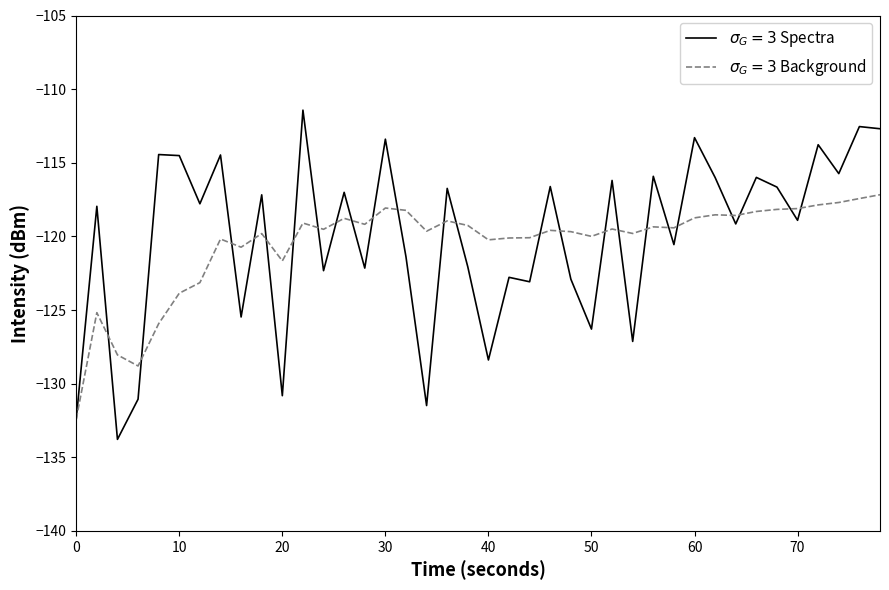

What is the maximum value shown in the chart?

-111.4